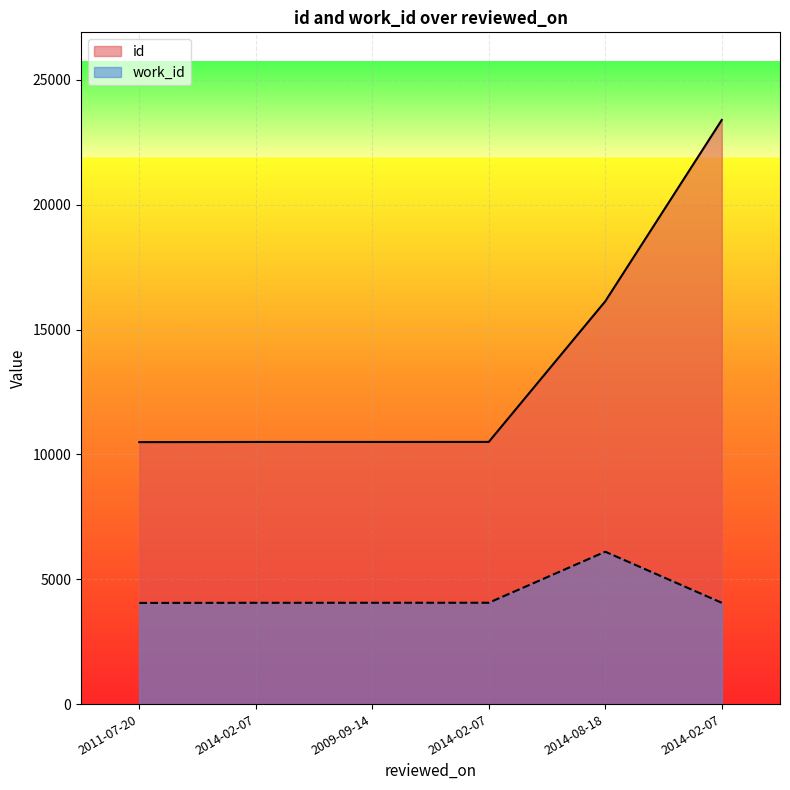

How many lines are shown in the chart?

2